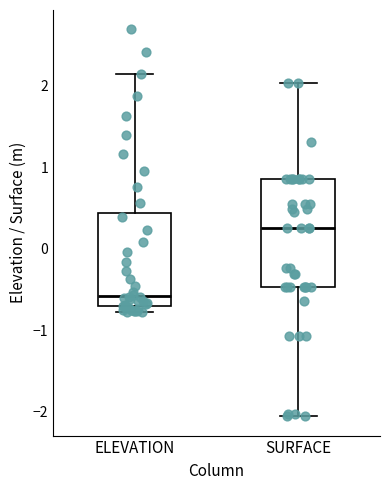

Which box is the tallest, from its lower edge to its upper edge?

SURFACE